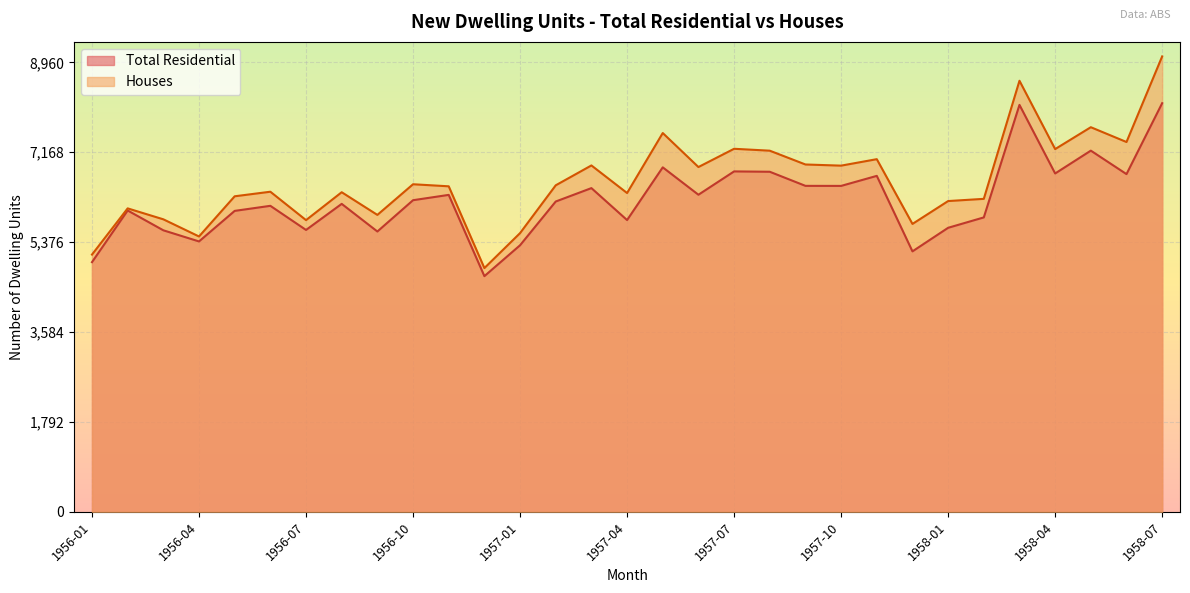

At which category does Houses reach its first local peak?

1956-02